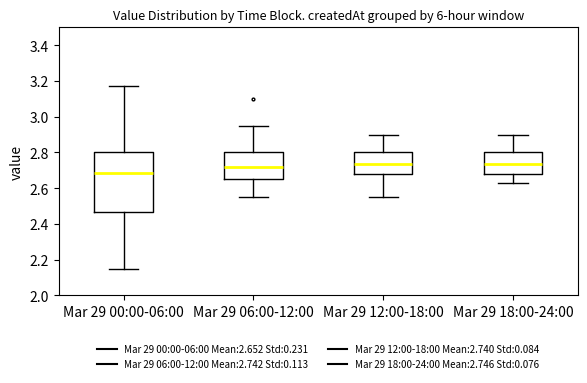

Comparing the boxes themselves (not the whiskers), which one is the tallest?

Mar 29 00:00-06:00